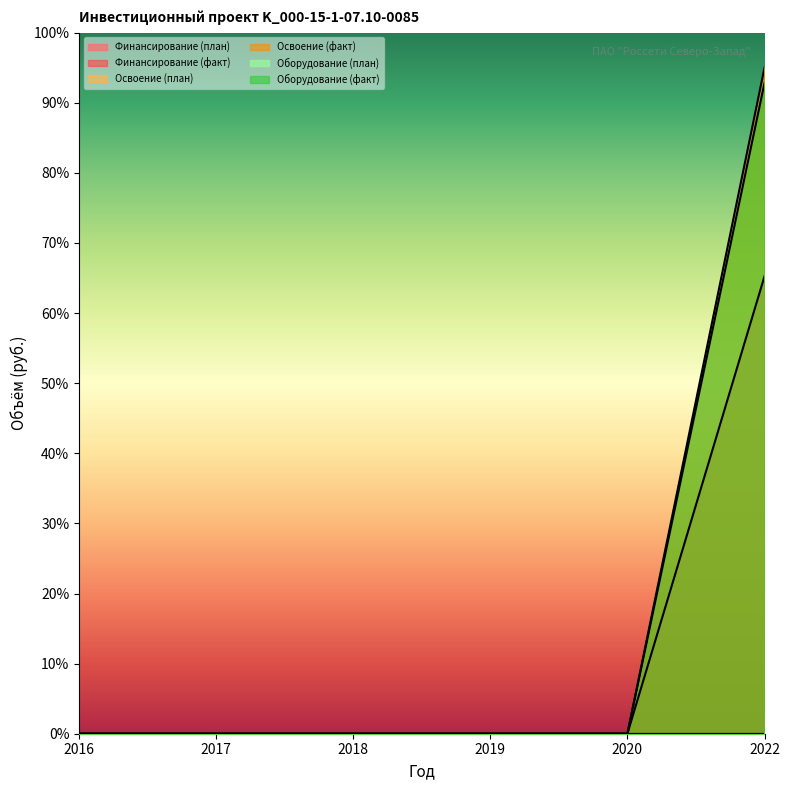

Is it true that Финансирование (план) equals 32.1 at 2019?

False